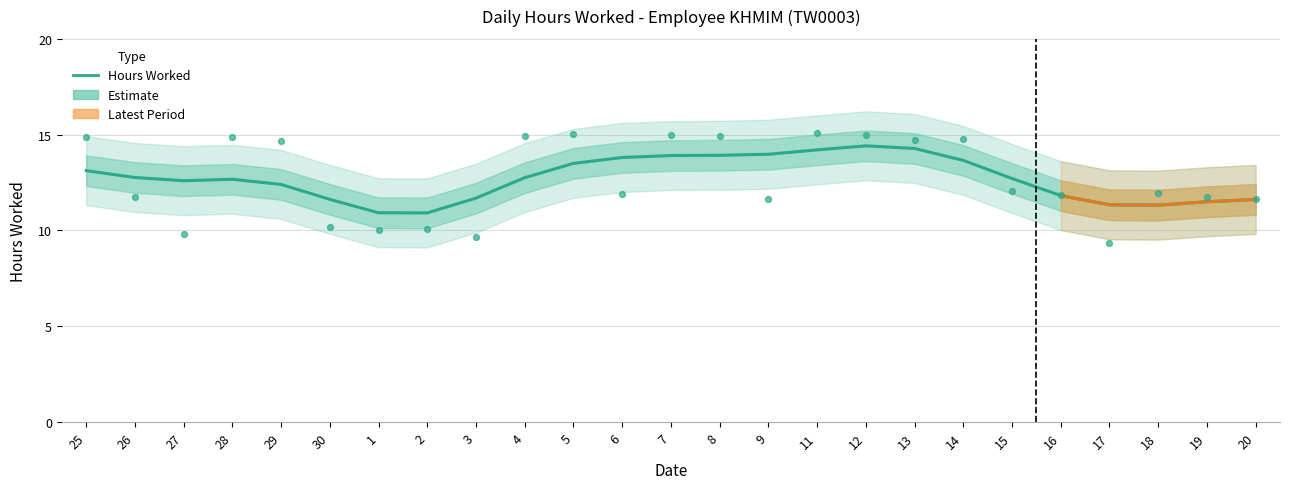

Which has a higher value, 18 or 27?

27